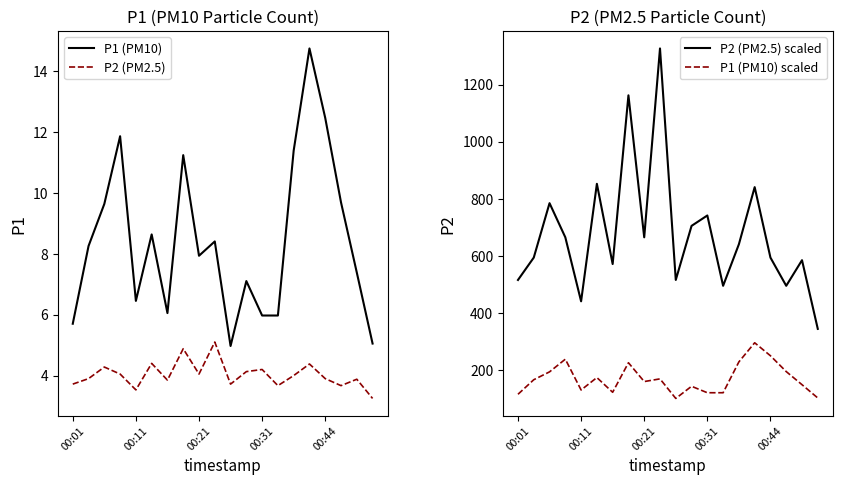

What is the lowest value of the P2 (PM2.5) scaled series?

343.3